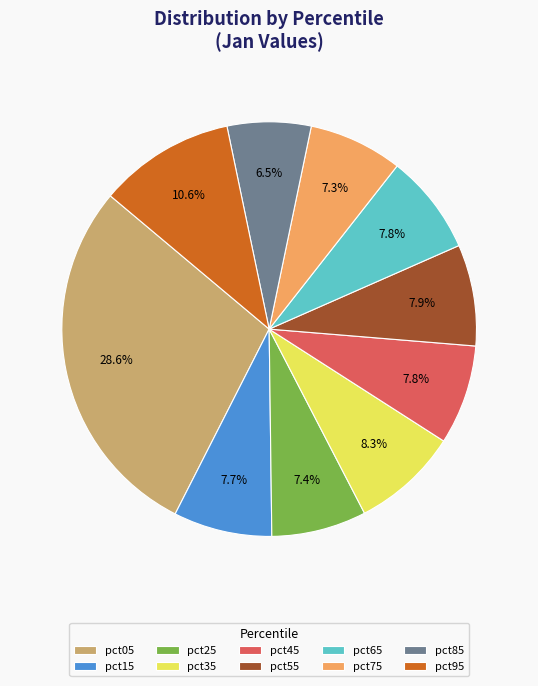

To the nearest percent, what is the combined percentage of pct55 and pct05?

37%